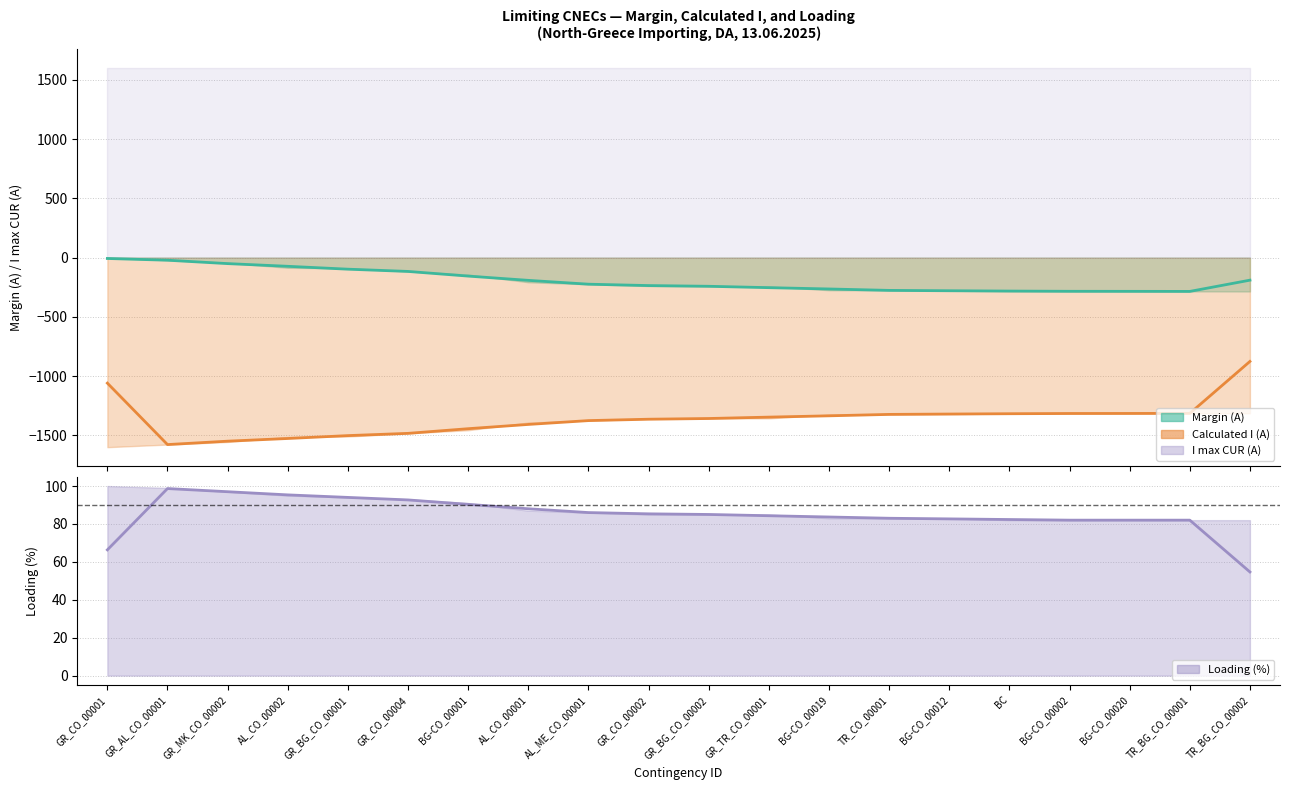

What is the value of the Calculated I (A) trend point at the 2nd from the left?

-1578.0